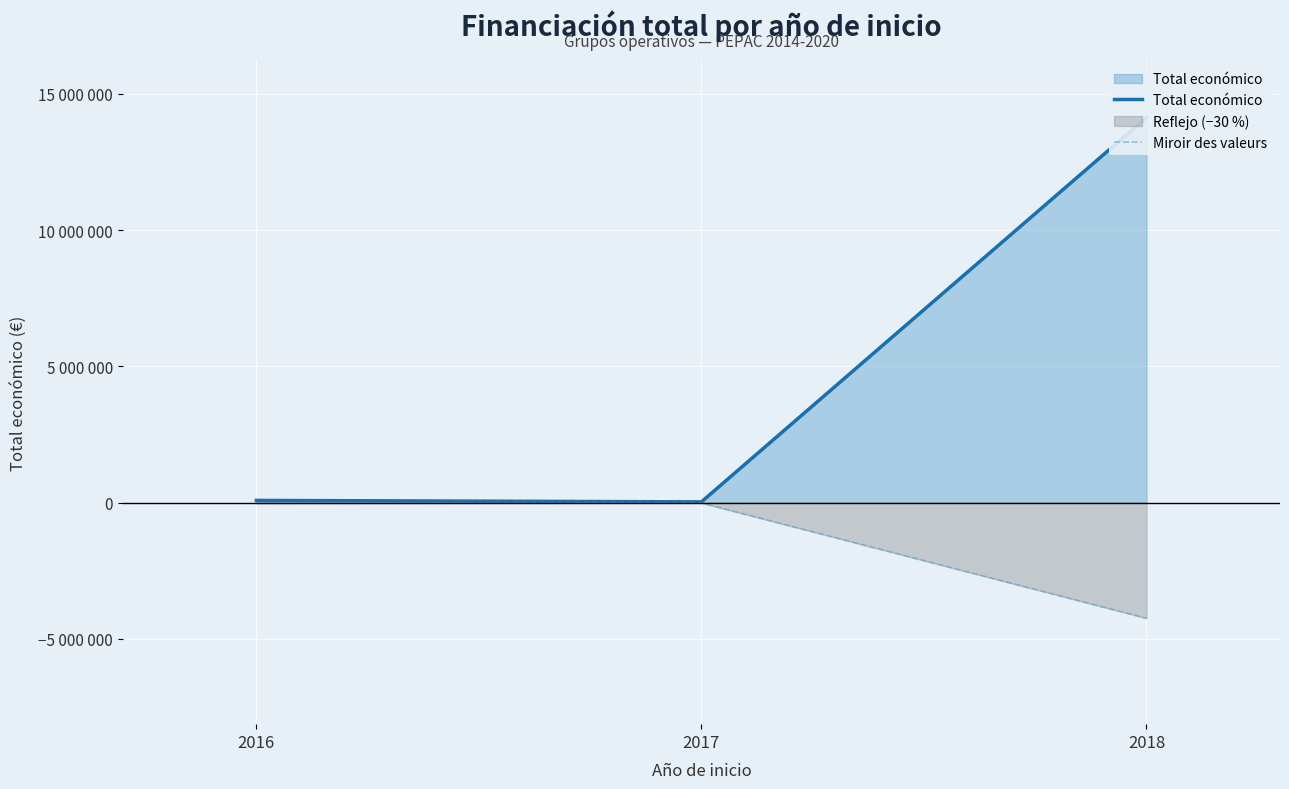

How many values in the Miroir des valeurs series are below -25020?

2